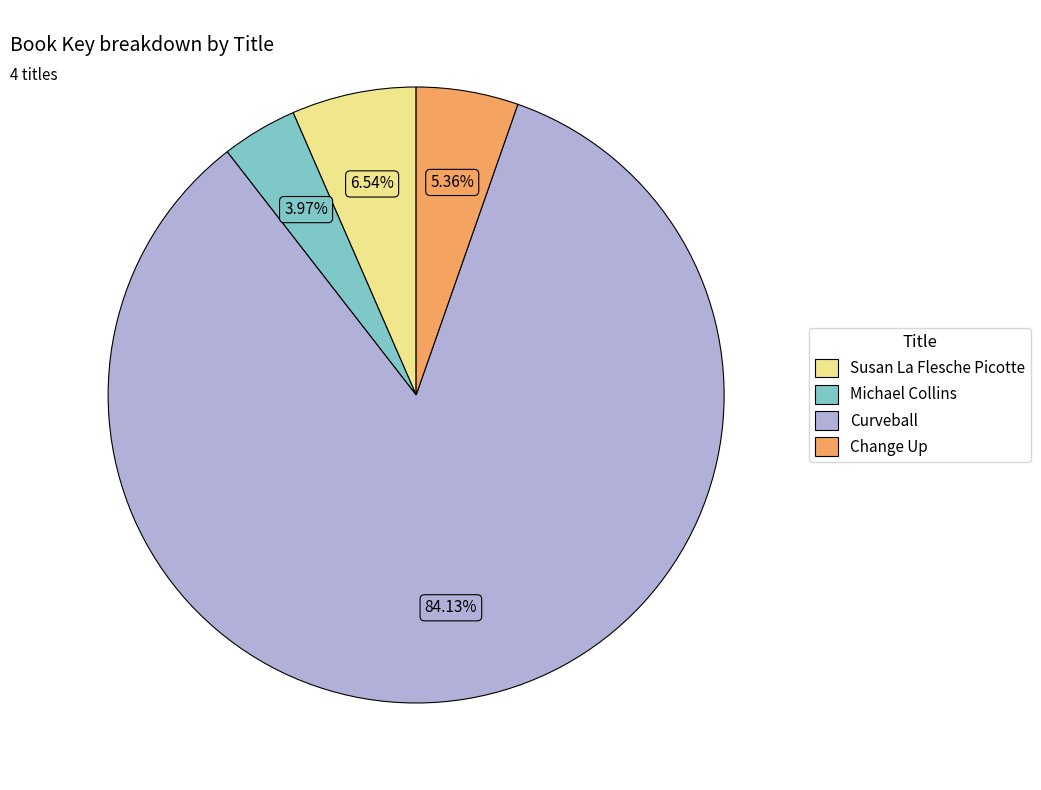

The Change Up slice represents 12% of the pie. True or false?

False